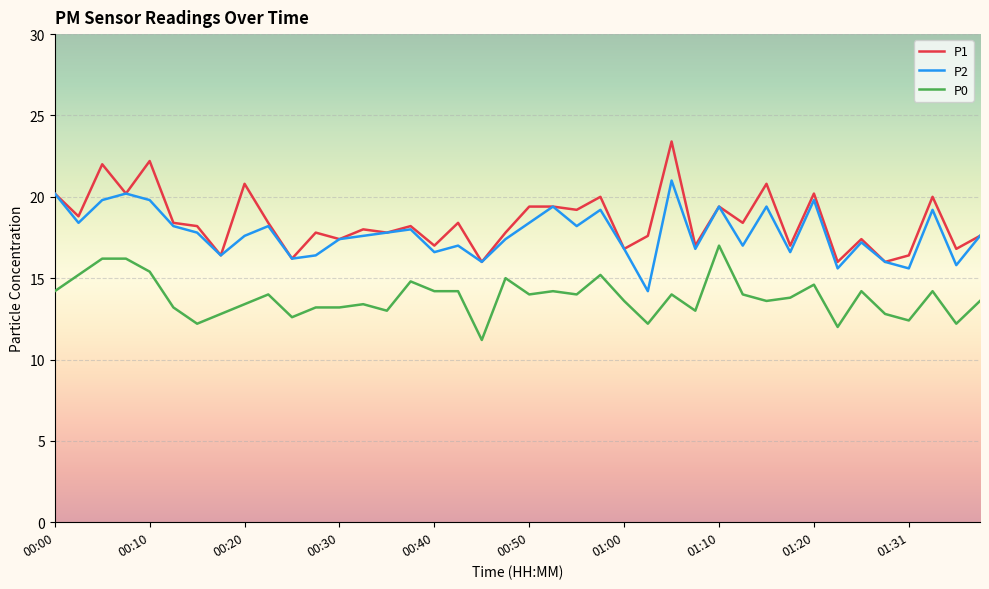

True or false: P1 and P0 intersect in this chart.

False